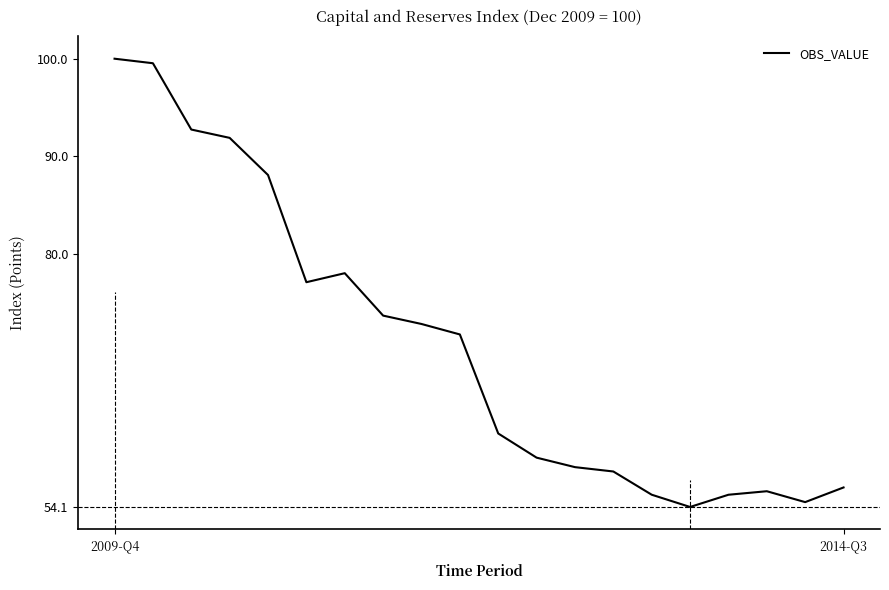

What is the greatest value displayed?

100.0